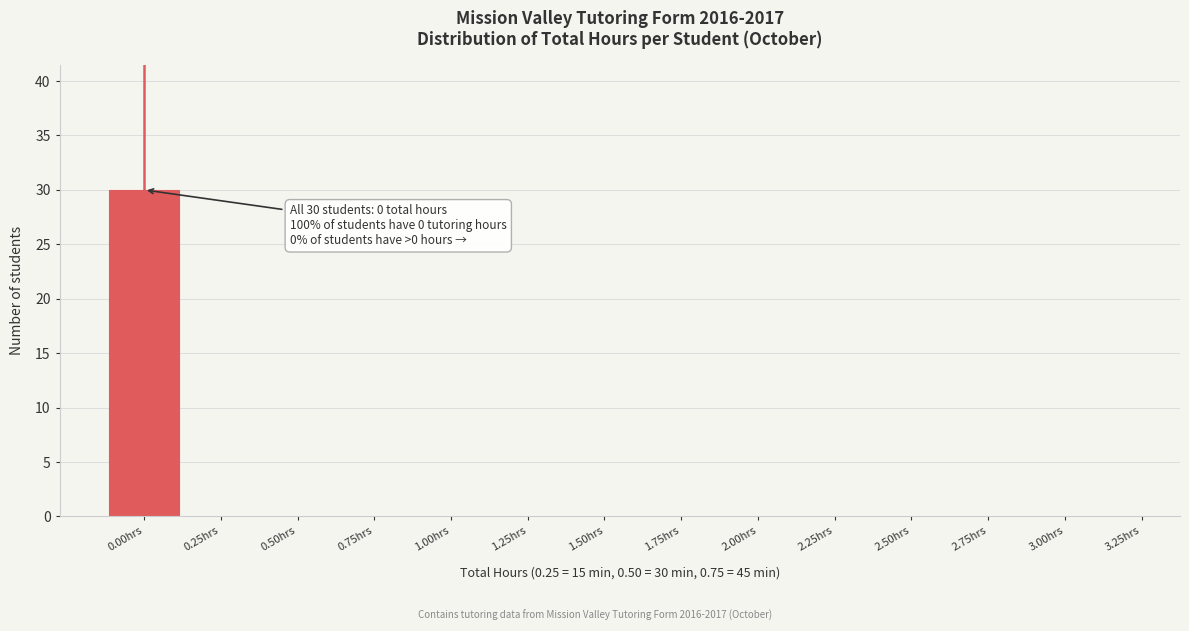

Reading left to right, list all the values displayed in this chart.

0.00hrs=30	0.25hrs=0	0.50hrs=0	0.75hrs=0	1.00hrs=0	1.25hrs=0	1.50hrs=0	1.75hrs=0	2.00hrs=0	2.25hrs=0	2.50hrs=0	2.75hrs=0	3.00hrs=0	3.25hrs=0